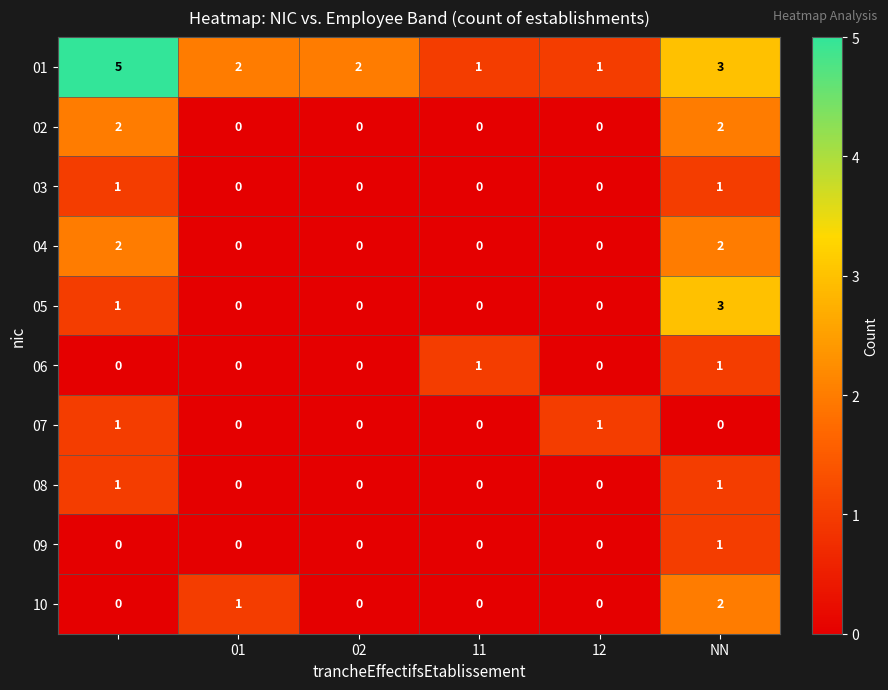

Which series has the largest total across all categories?

01